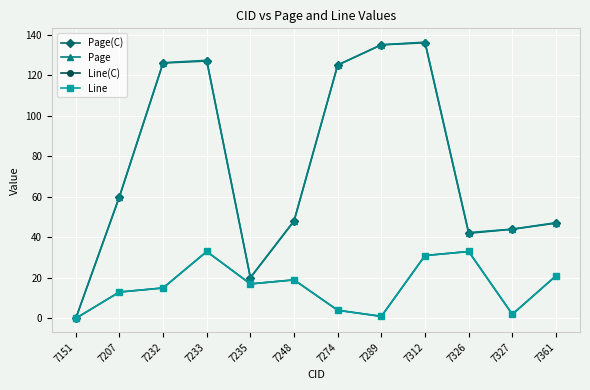

Between 7274 and 7312, which series saw the biggest shift?

Line(C)